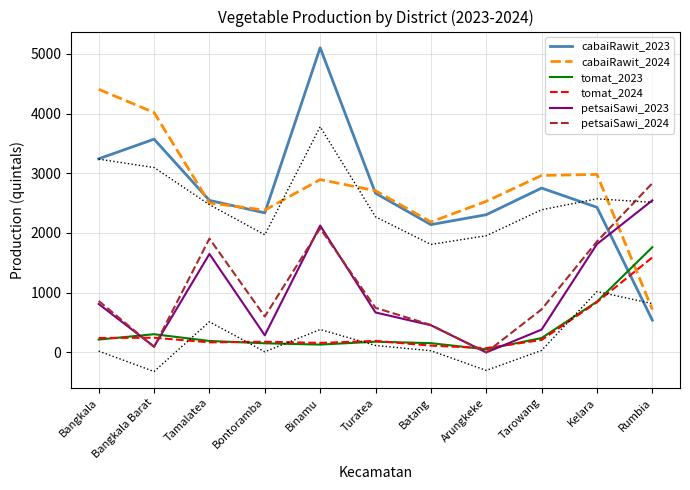

List the labels in order of cabaiRawit_2023 value, smallest first.

Rumbia, Batang, Arungkeke, Bontoramba, Kelara, Tamalatea, Turatea, Tarowang, Bangkala, Bangkala Barat, Binamu